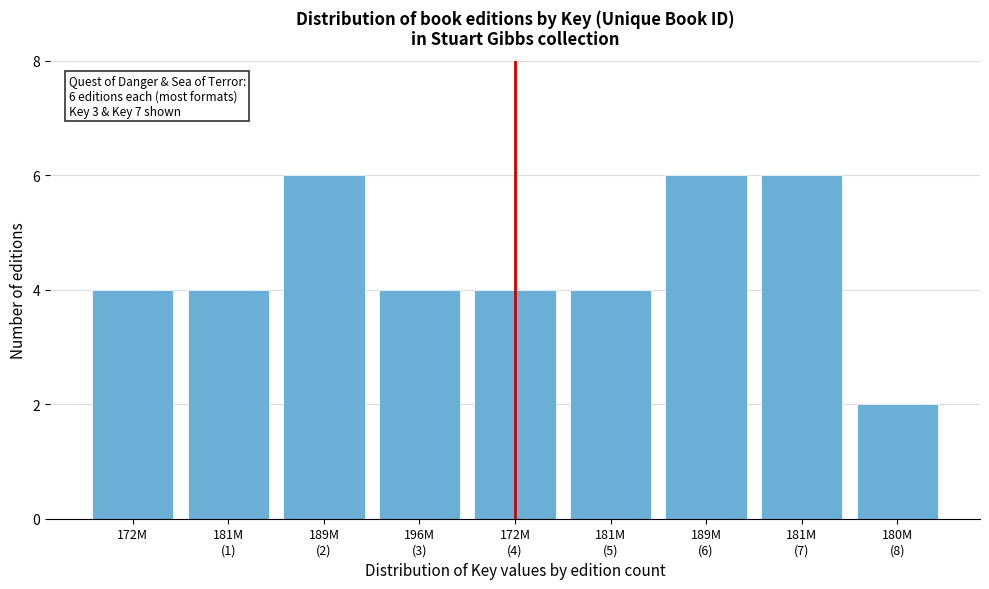

Reading right to left, extract all data points from this chart.

2	6	6	4	4	4	6	4	4